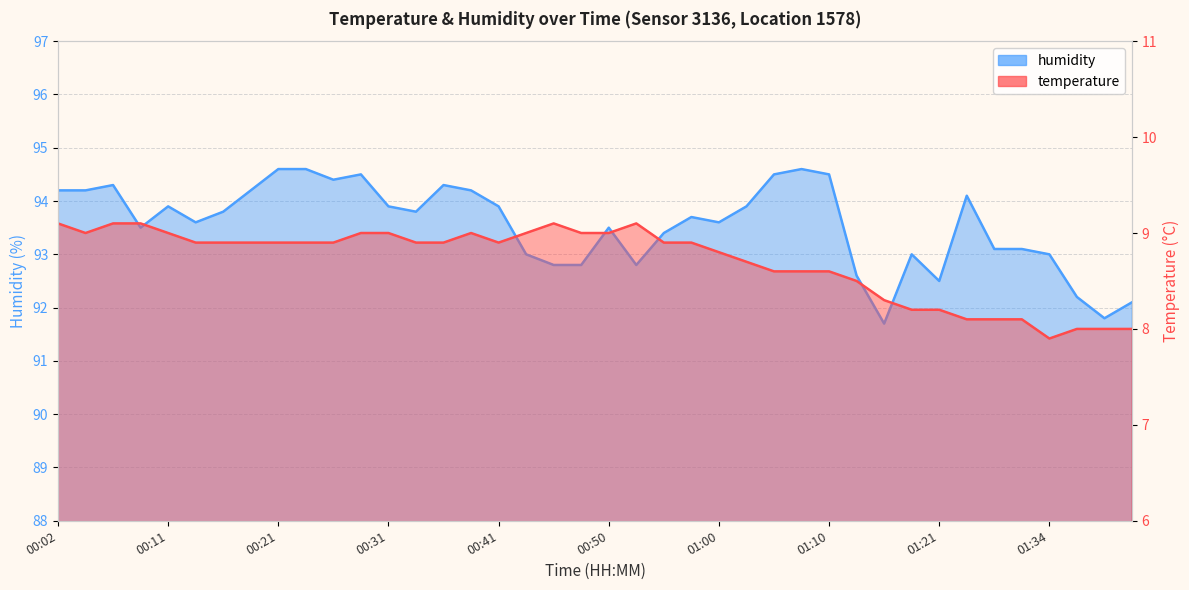

In humidity, how many points are higher than both neighbors (excluding endpoints)?

9